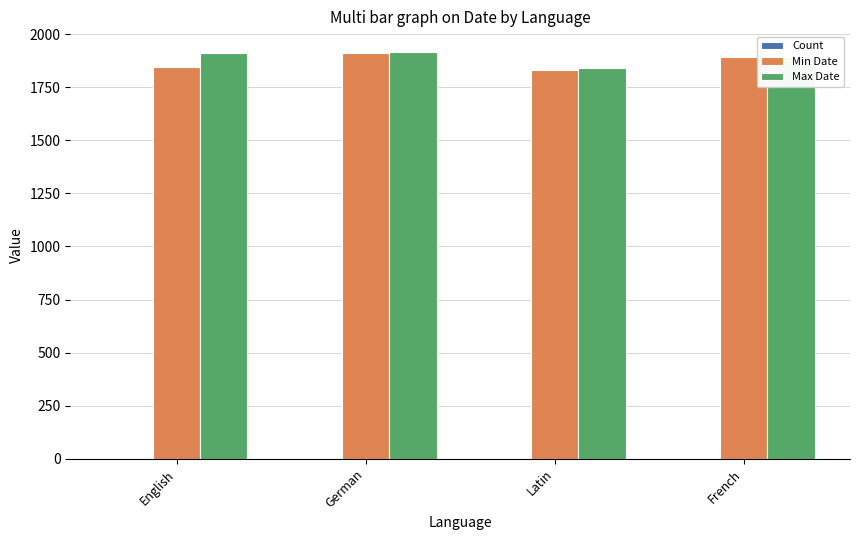

What is the approximate value of Max Date at German, to the nearest 5?

1920